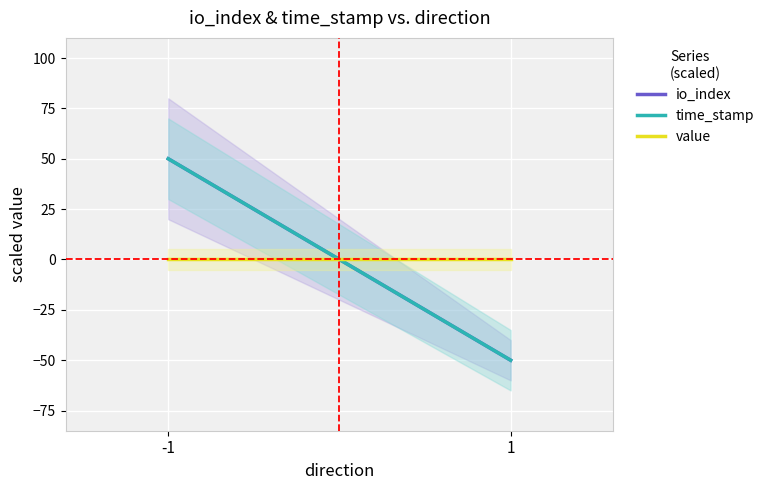

Which has a higher value, -1 or 1?

-1